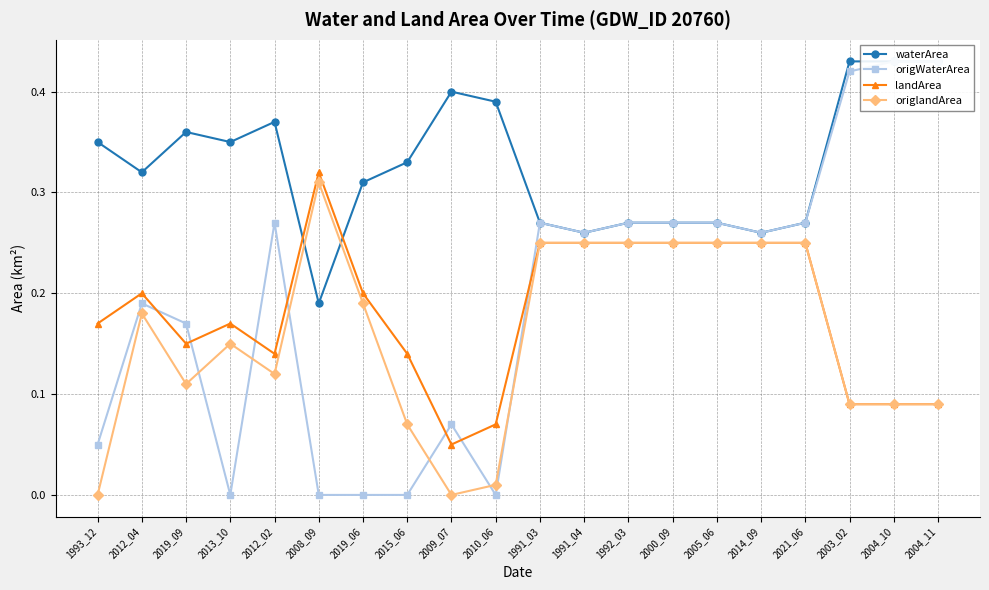

Is the value of waterArea at 1992_03 greater than the value of origlandArea at 2021_06?

Yes